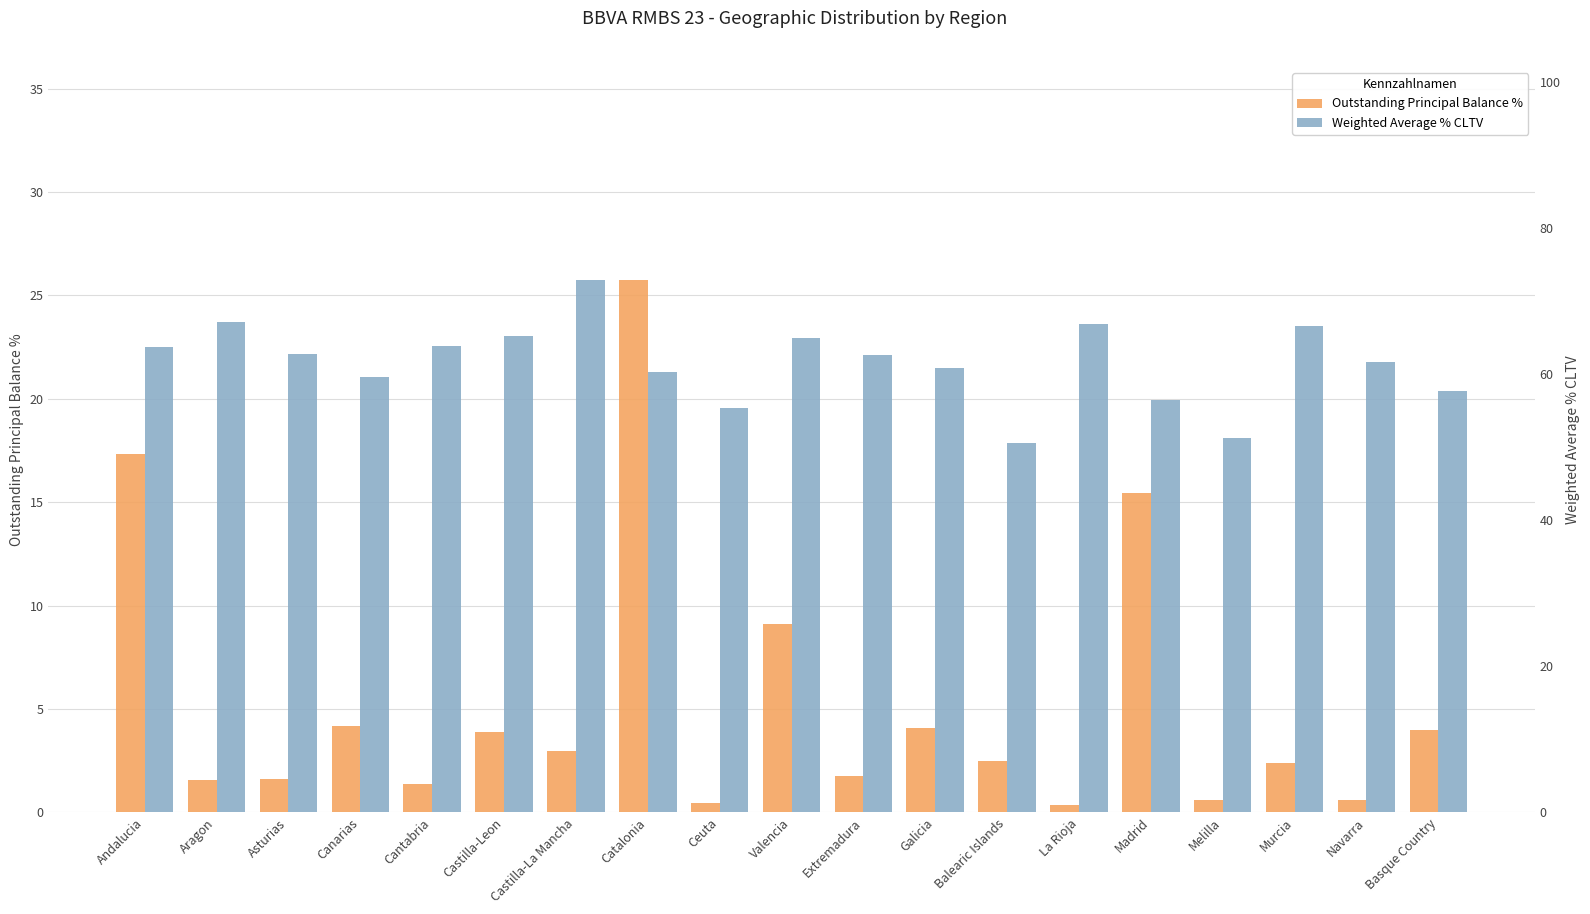

What is the sum of the Weighted Average % CLTV values at Balearic Islands and Melilla?

101.8